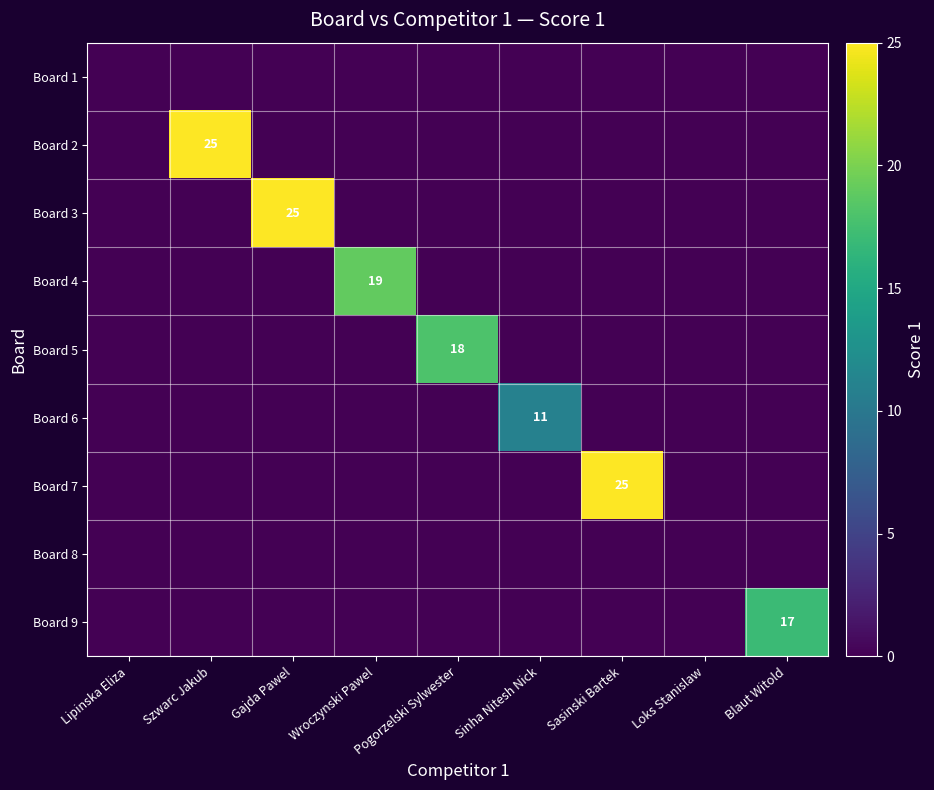

Is the value of Board 3 at Gajda Pawel greater than the value of Board 6 at Sinha Nitesh Nick?

Yes